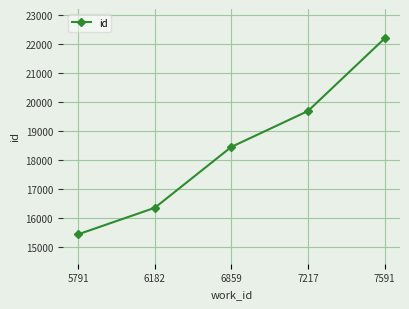

Rank the categories by value from lowest to highest.

5791, 6182, 6859, 7217, 7591